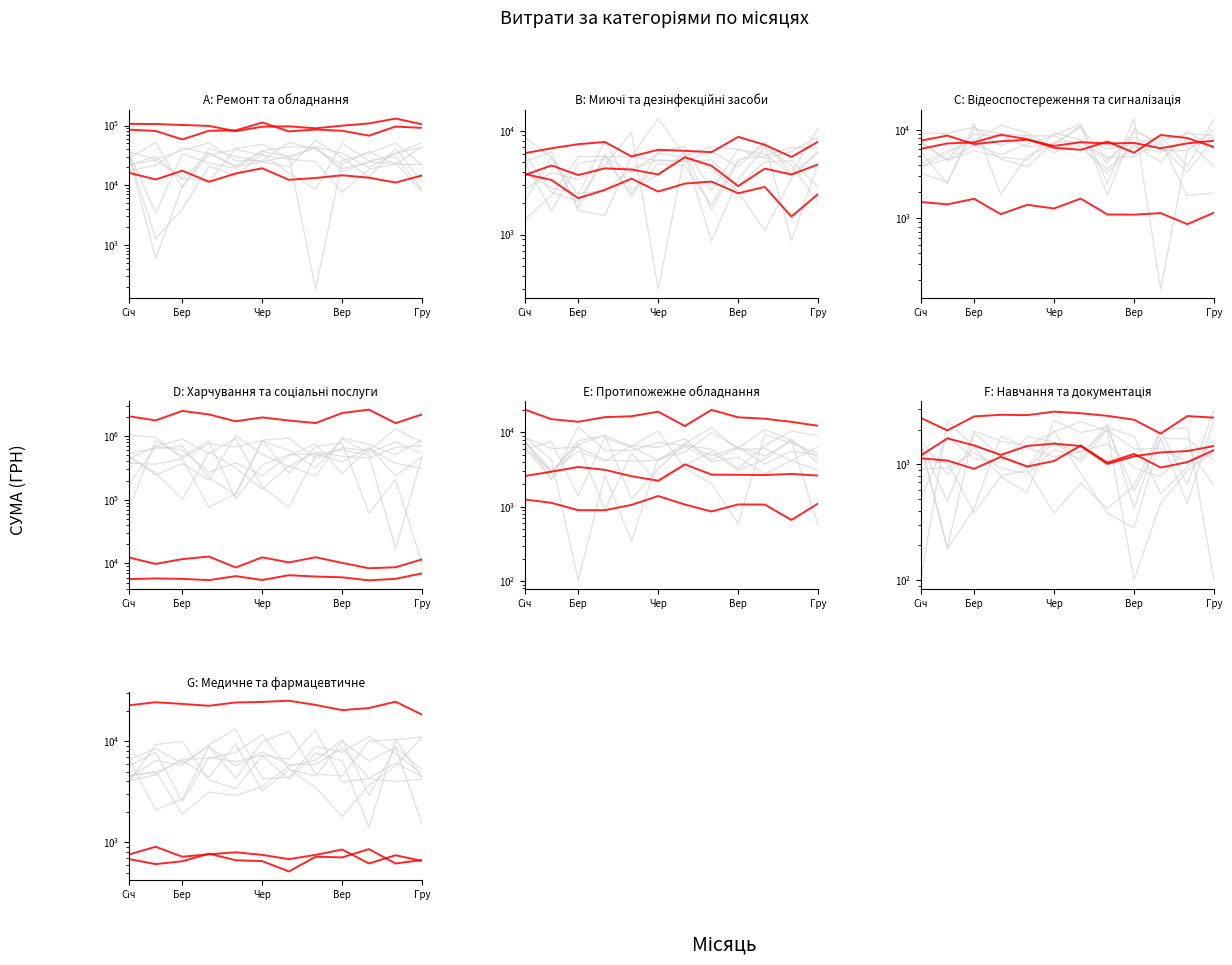

Between Вер and Чер, which is larger?

Чер